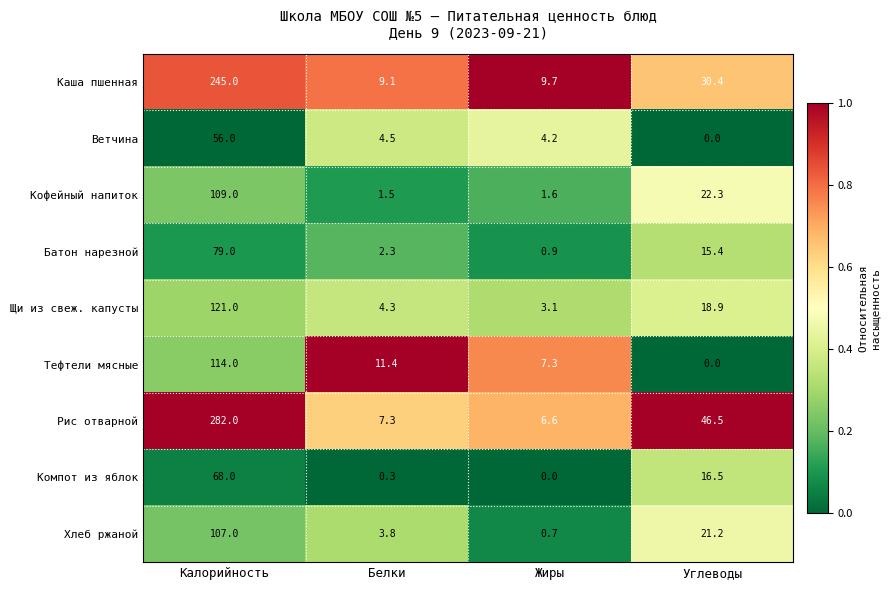

What is the sum of all Щи из свеж. капусты values?

147.3